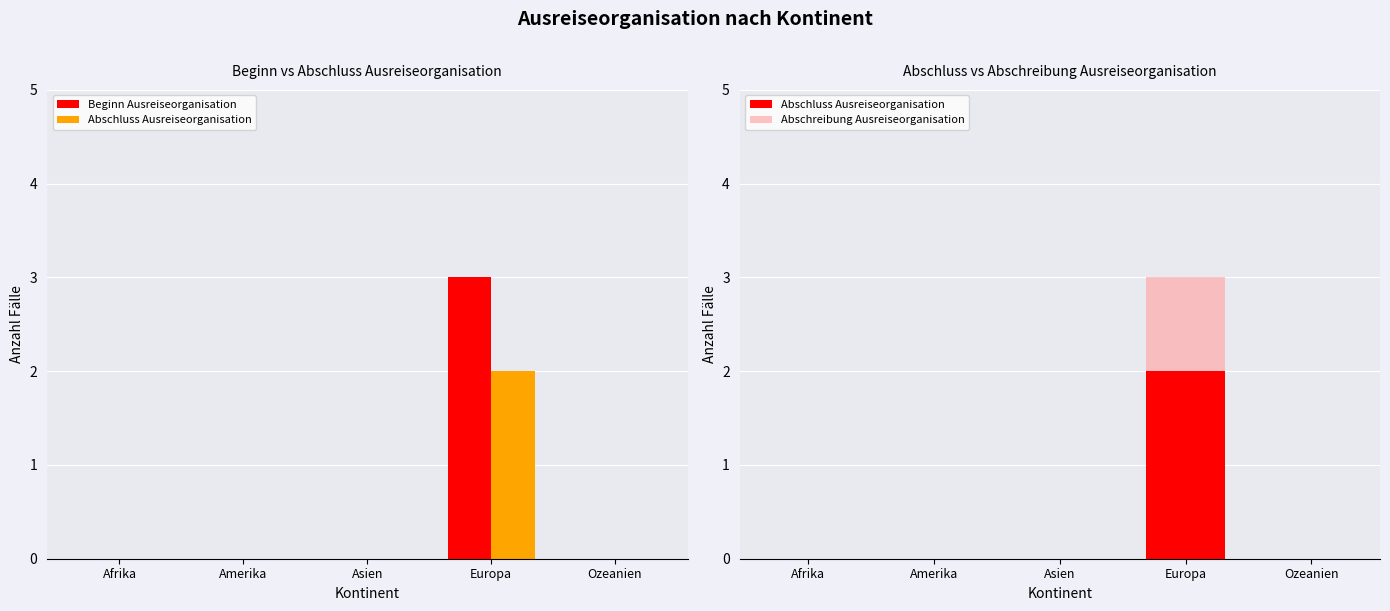

How many positive values does the Abschluss Ausreiseorganisation series have?

1